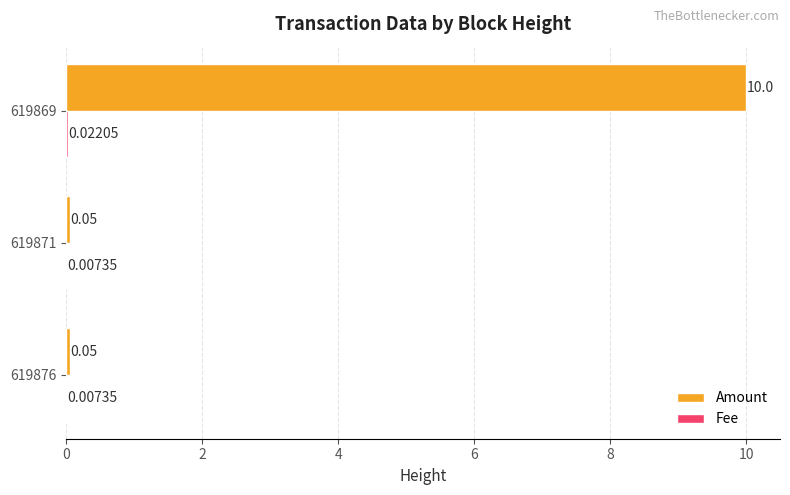

What is the sum of the Amount values at 619871 and 619869?

10.1